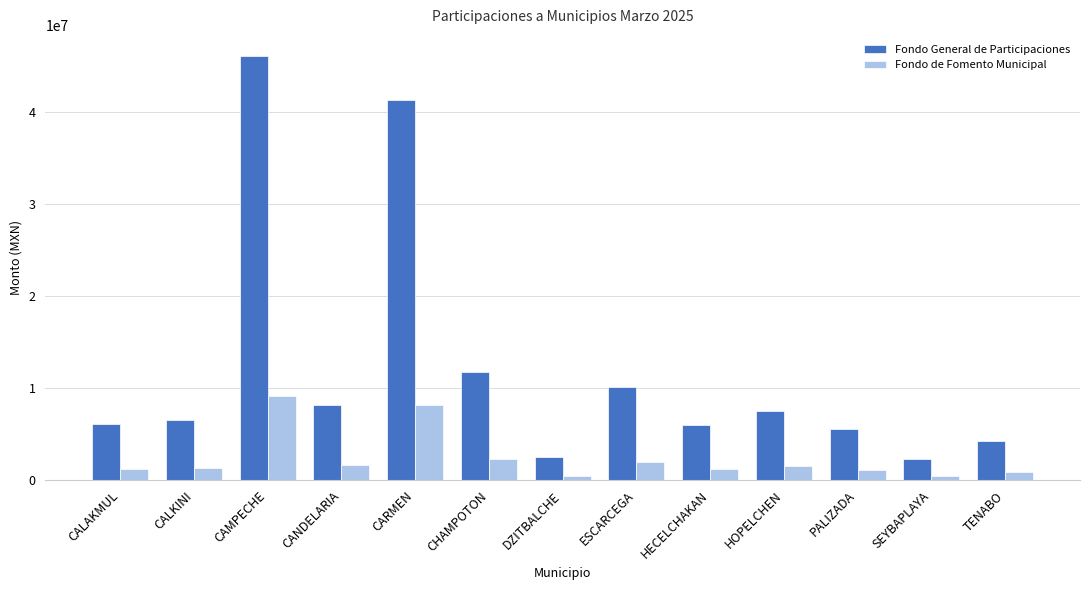

At how many categories does at least one series exceed 43207357?

1